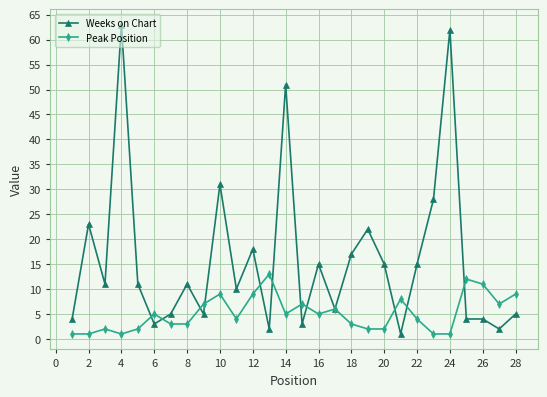

List the series in order of their overall mean, highest first.

Weeks on Chart, Peak Position